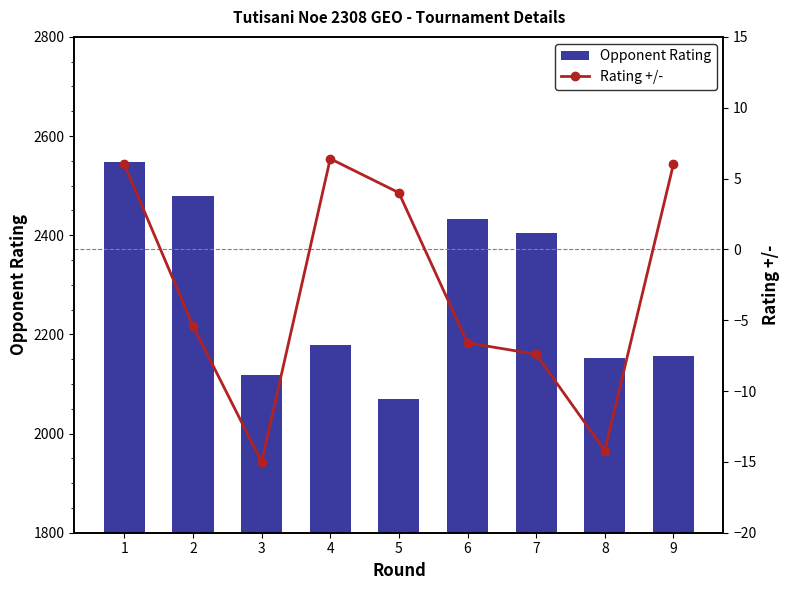

Which series has the largest total across all categories?

Opponent Rating